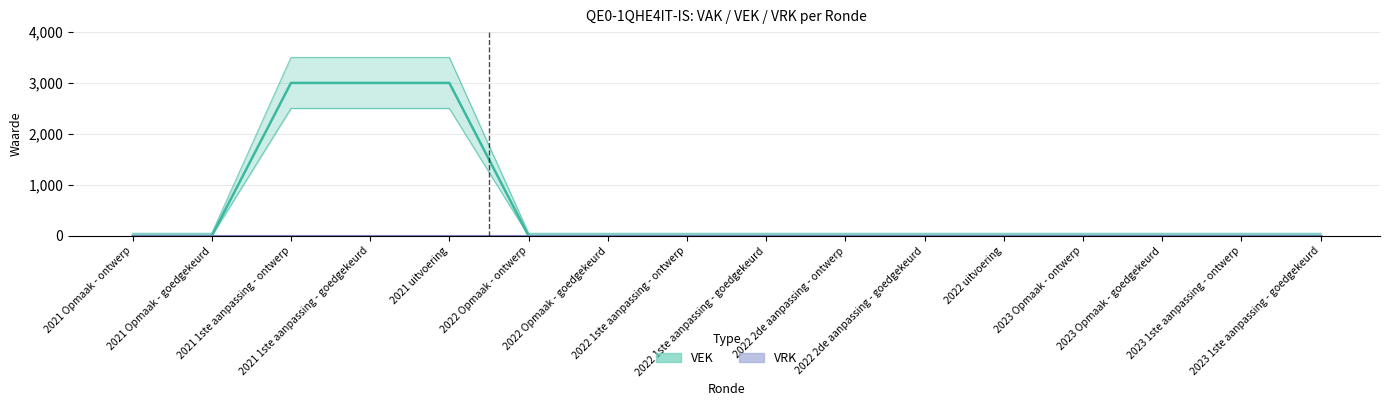

The value at 2022 2de aanpassing - goedgekeurd is 1447. True or false?

False